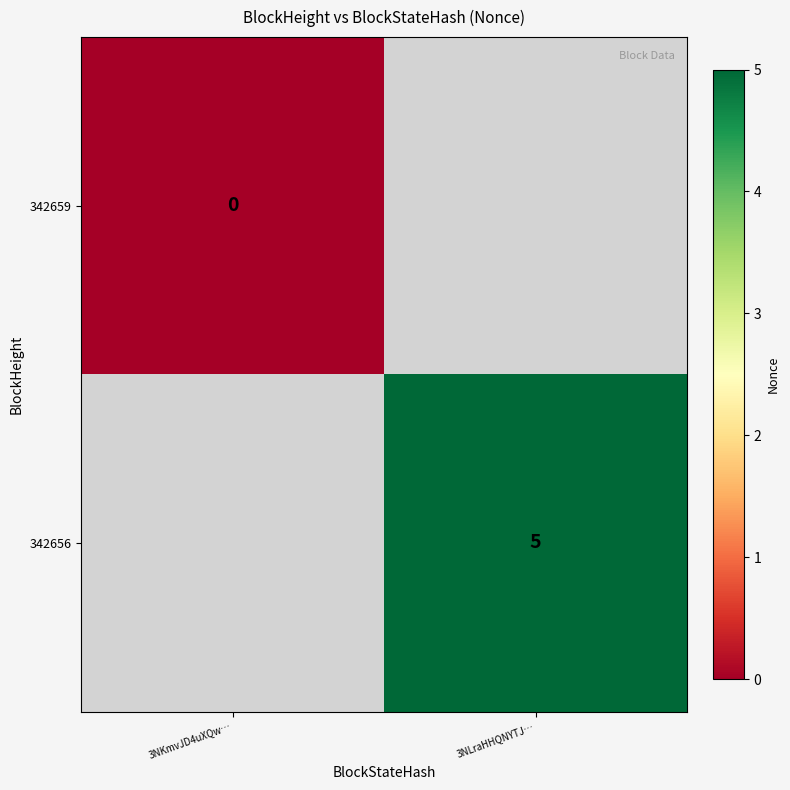

The value of 342656 at 3NLraHHQNYTJ… is 5. True or false?

True